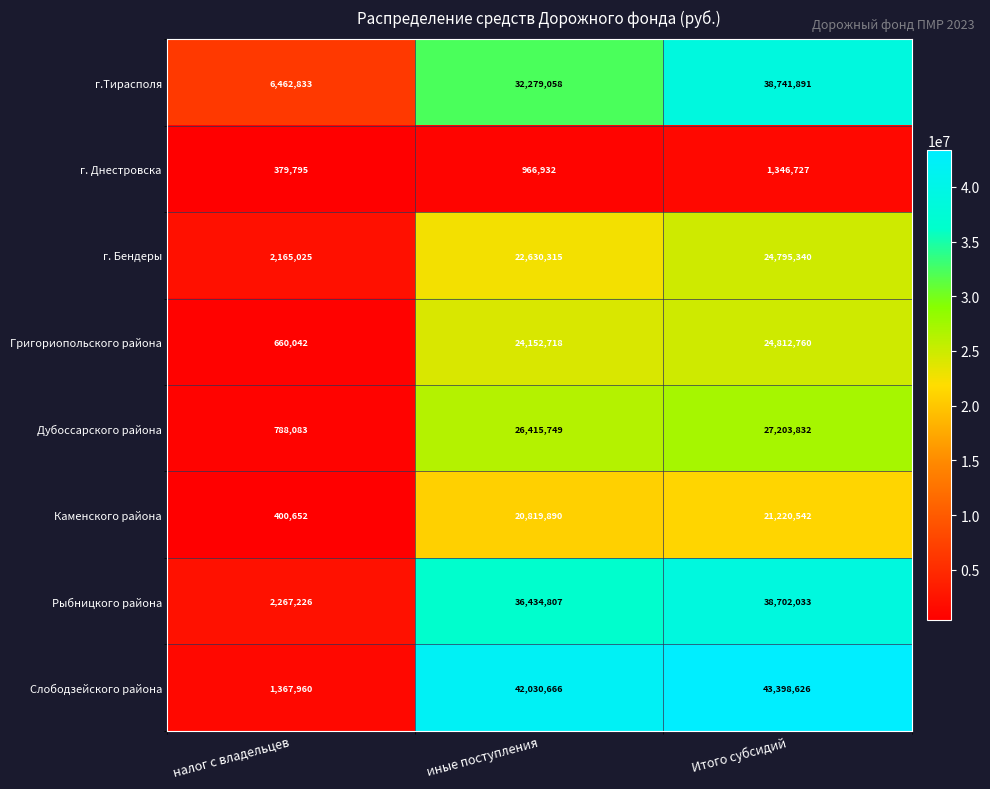

Reading left to right, list all the values displayed in this chart.

г.Тирасполя: 6462833	32279058	38741891
г. Днестровска: 379795	966932	1346727
г. Бендеры: 2165025	22630315	24795340
Григориопольского района: 660042	24152718	24812760
Дубоссарского района: 788083	26415749	27203832
Каменского района: 400652	20819890	21220542
Рыбницкого района: 2267226	36434807	38702033
Слободзейского района: 1367960	42030666	43398626